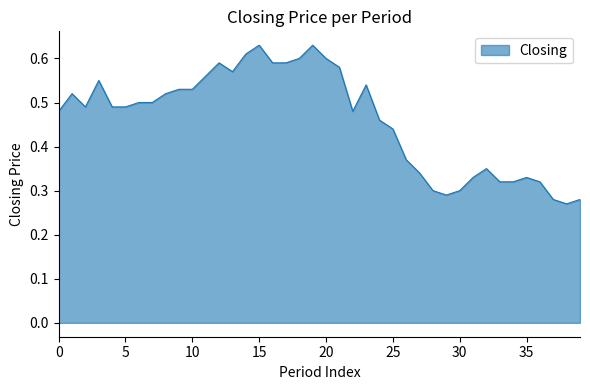

True or false: the data shows 0.7 at 5.

False